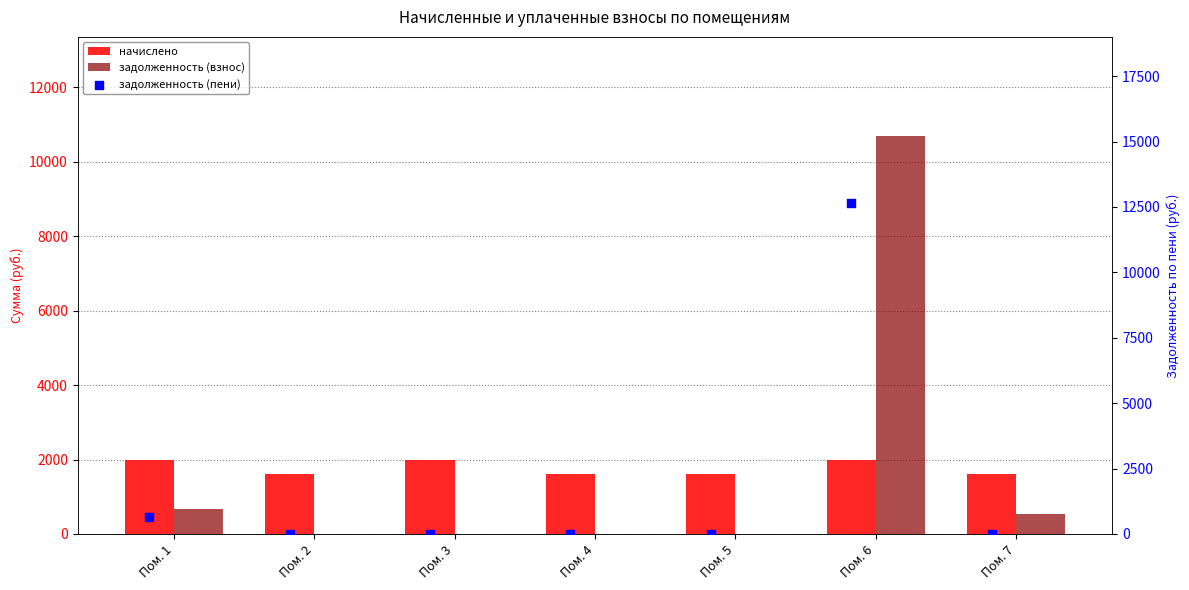

Which series contains the lowest Y value?

задолженность (взнос)